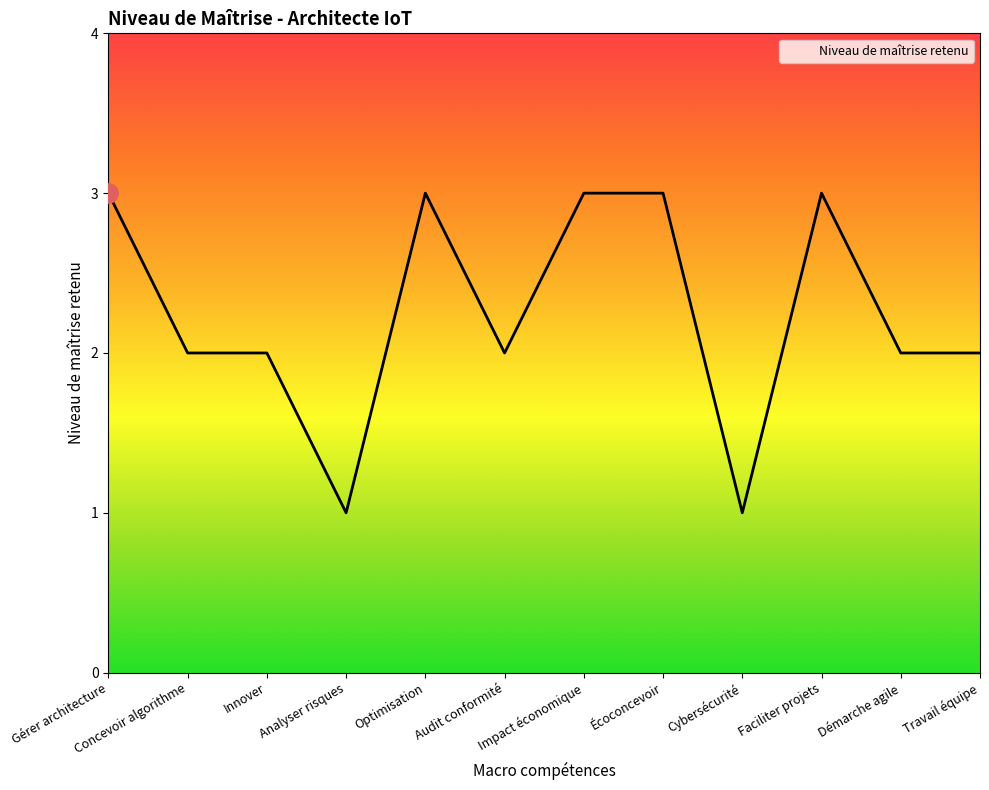

Reading right to left, list all the values displayed in this chart.

2	2	3	1	3	3	2	3	1	2	2	3